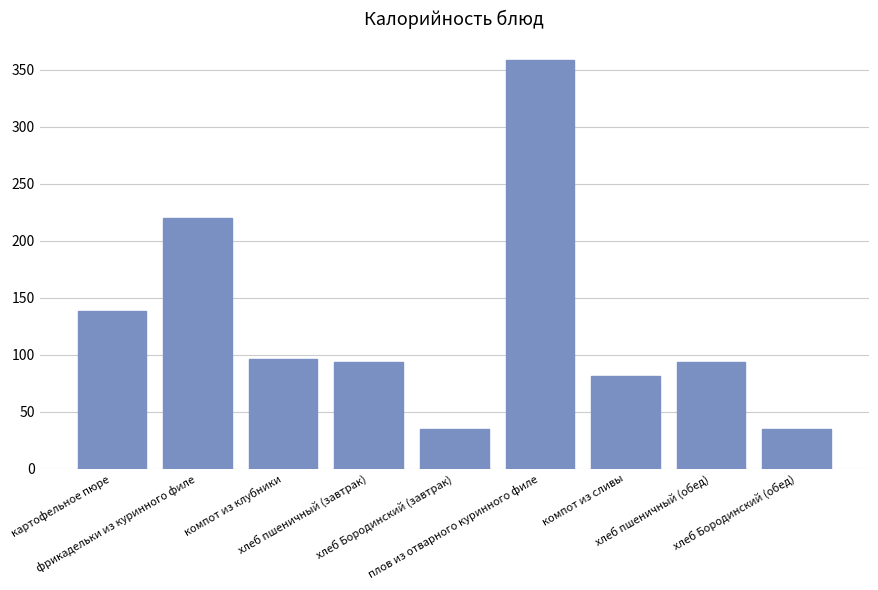

What is the change in value from картофельное пюре to хлеб пшеничный (завтрак)?

-44